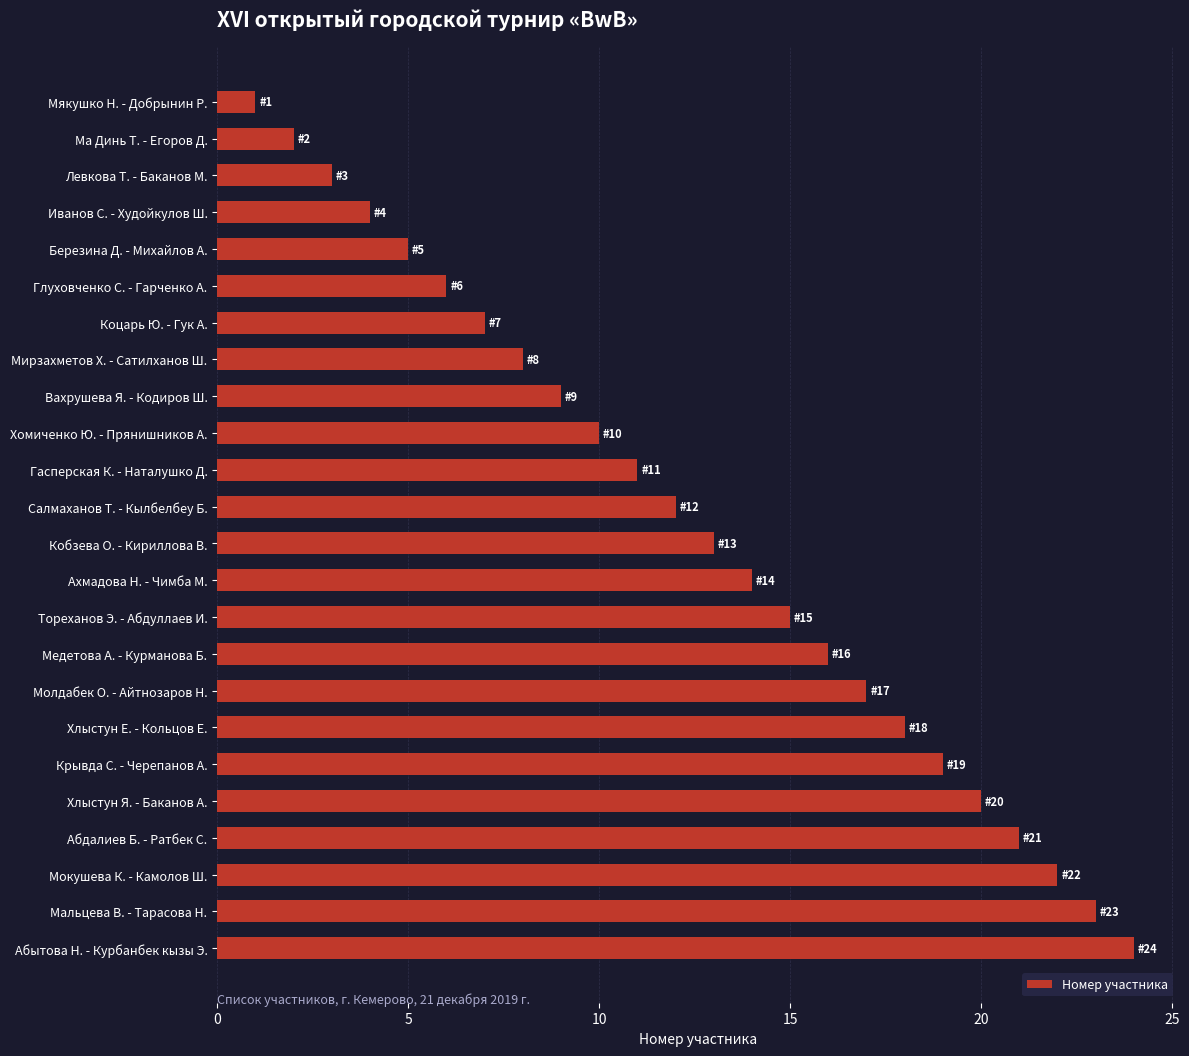

What is the sum of the values at Гасперская К. - Наталушко Д. and Абдалиев Б. - Ратбек С.?

32